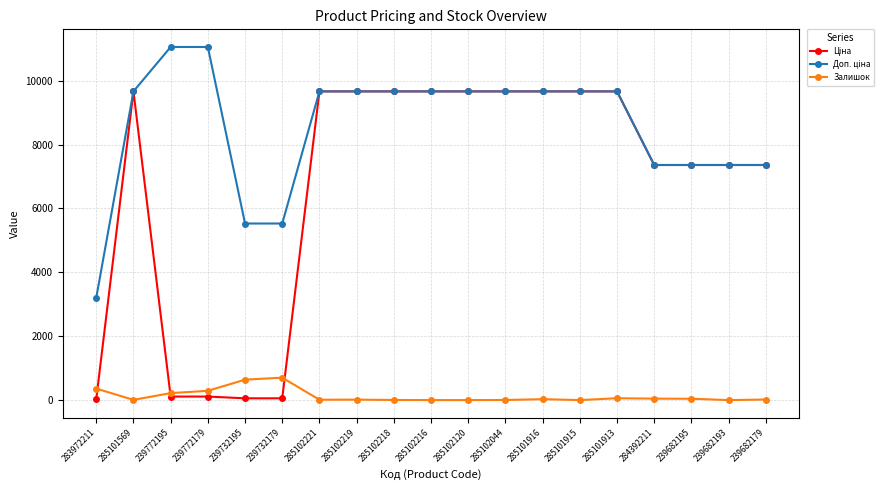

What is the difference between the highest and lowest values at 285101915?

9664.7